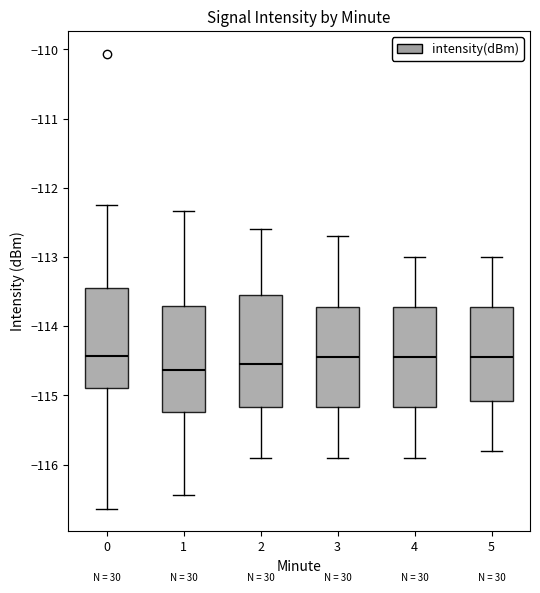

Reading left to right, transcribe this box plot: for each box, give where its median line is, the range the box spans, and where its two whiskers end, as read against the y-axis. The values are not printed on the chart, so give them approximately, as read against the axis.

0: median -114.4, box -114.9 to -113.4, whiskers -116.6 to -112.2
1: median -114.6, box -115.2 to -113.7, whiskers -116.4 to -112.3
2: median -114.5, box -115.2 to -113.5, whiskers -115.9 to -112.6
3: median -114.4, box -115.2 to -113.7, whiskers -115.9 to -112.7
4: median -114.4, box -115.2 to -113.7, whiskers -115.9 to -113.0
5: median -114.4, box -115.1 to -113.7, whiskers -115.8 to -113.0